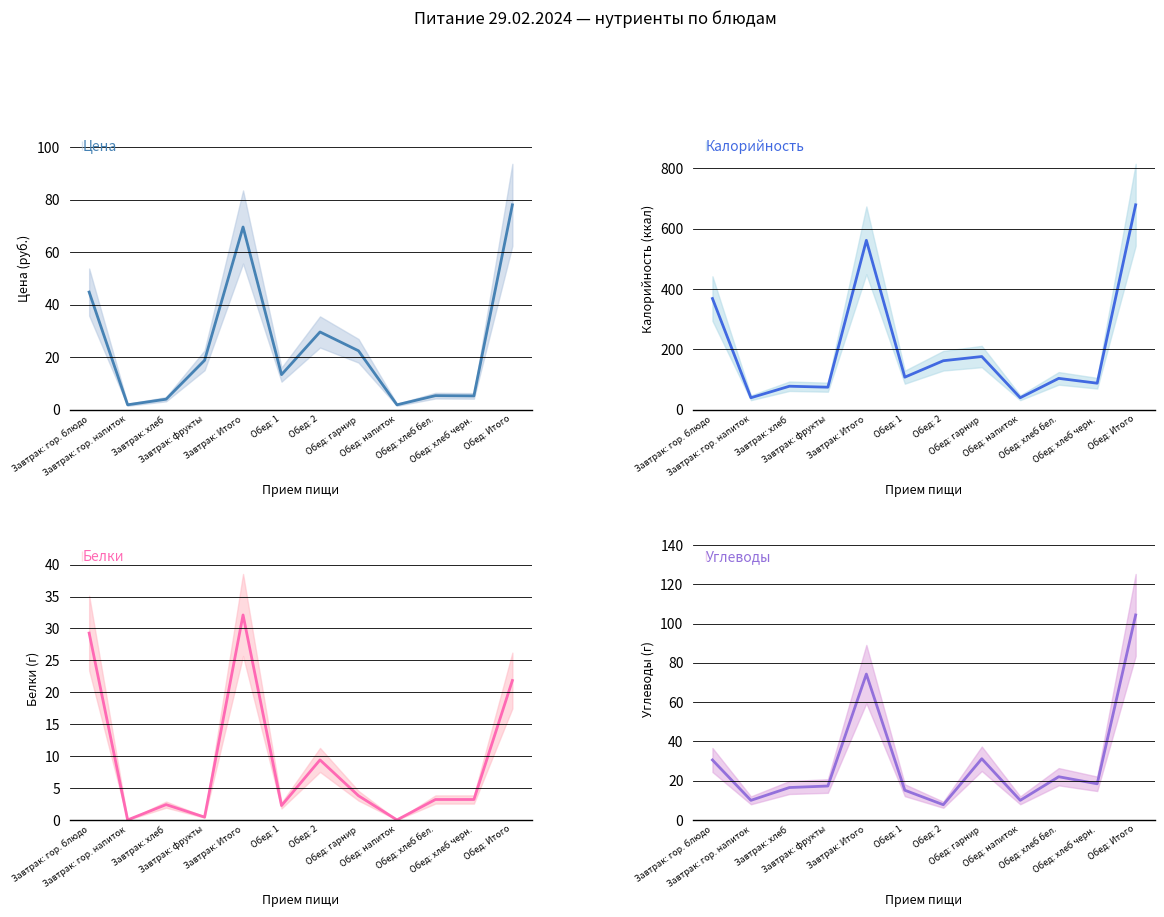

What is the label of the 2nd point from the left?

Завтрак: гор. напиток